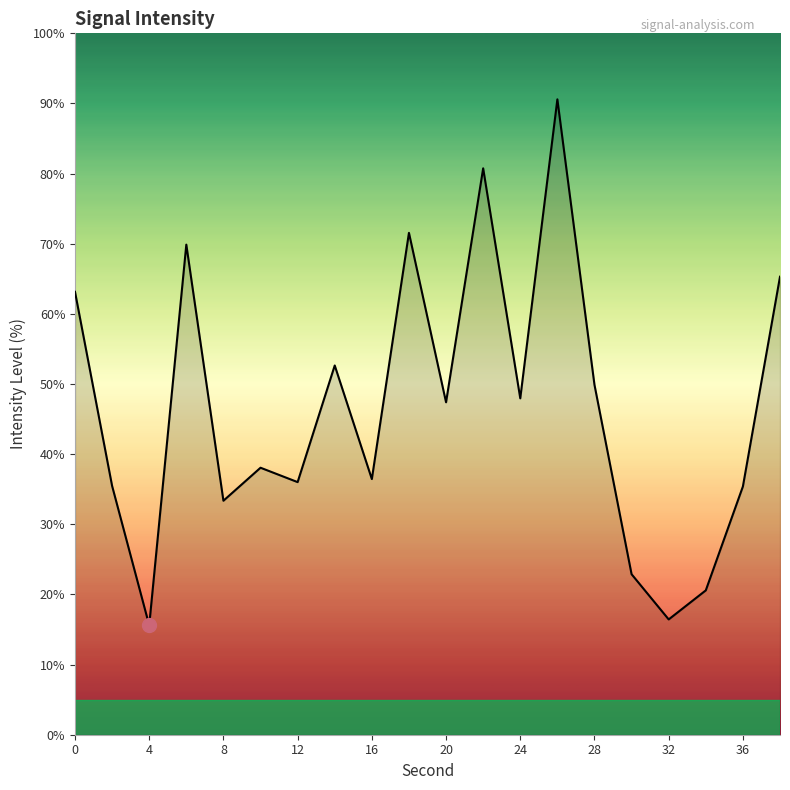

What is the minimum value shown in the chart?

15.6